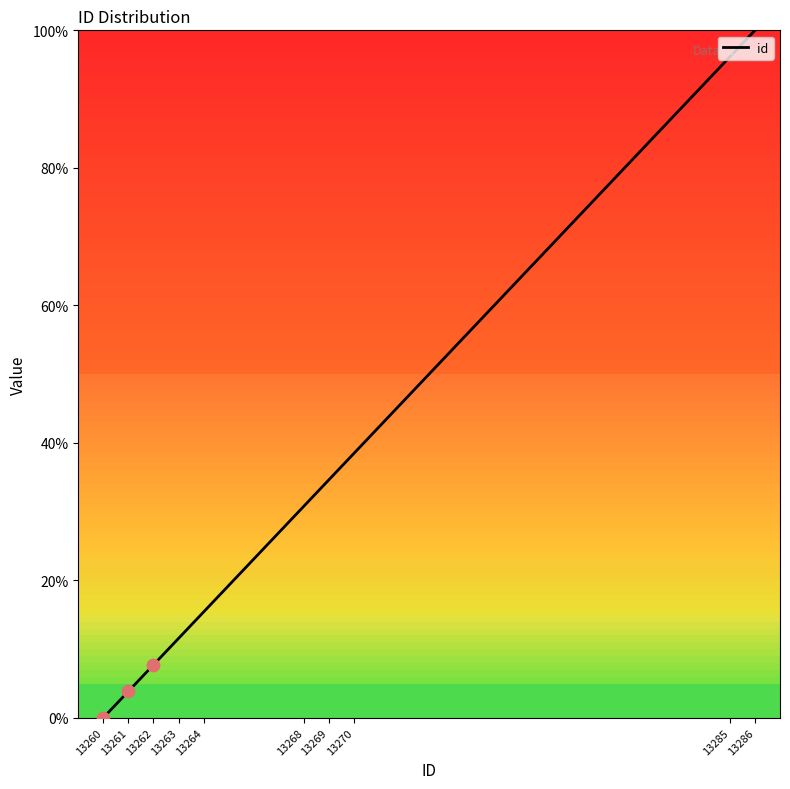

What is the change in value from 13268 to 13286?

+69.2